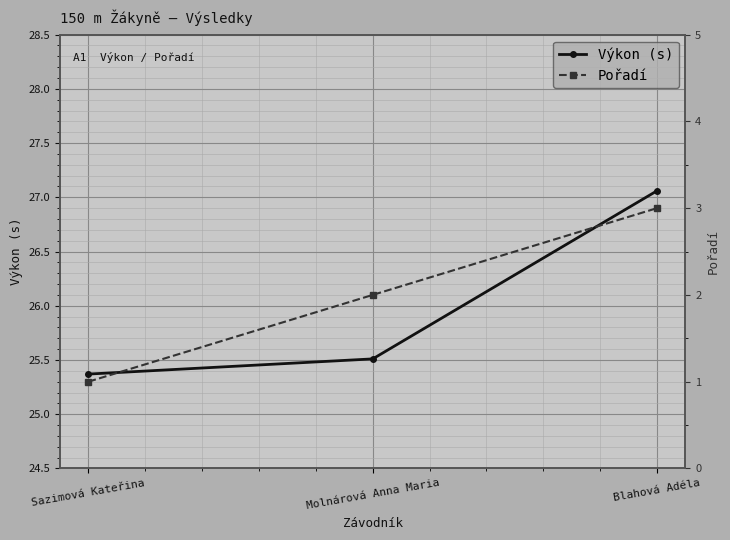

Between Sazimová Kateřina and Molnárová Anna Maria, which series saw the biggest shift?

Pořadí